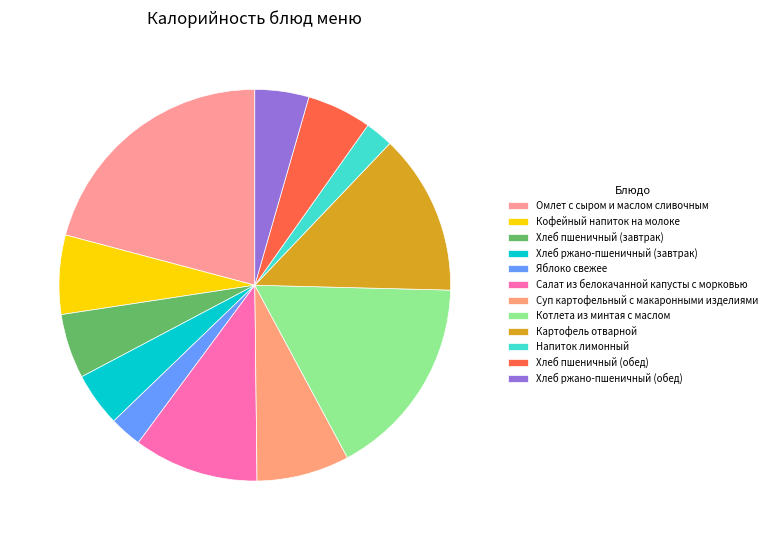

Does Хлеб ржано-пшеничный (завтрак) represent more than half of the total?

No